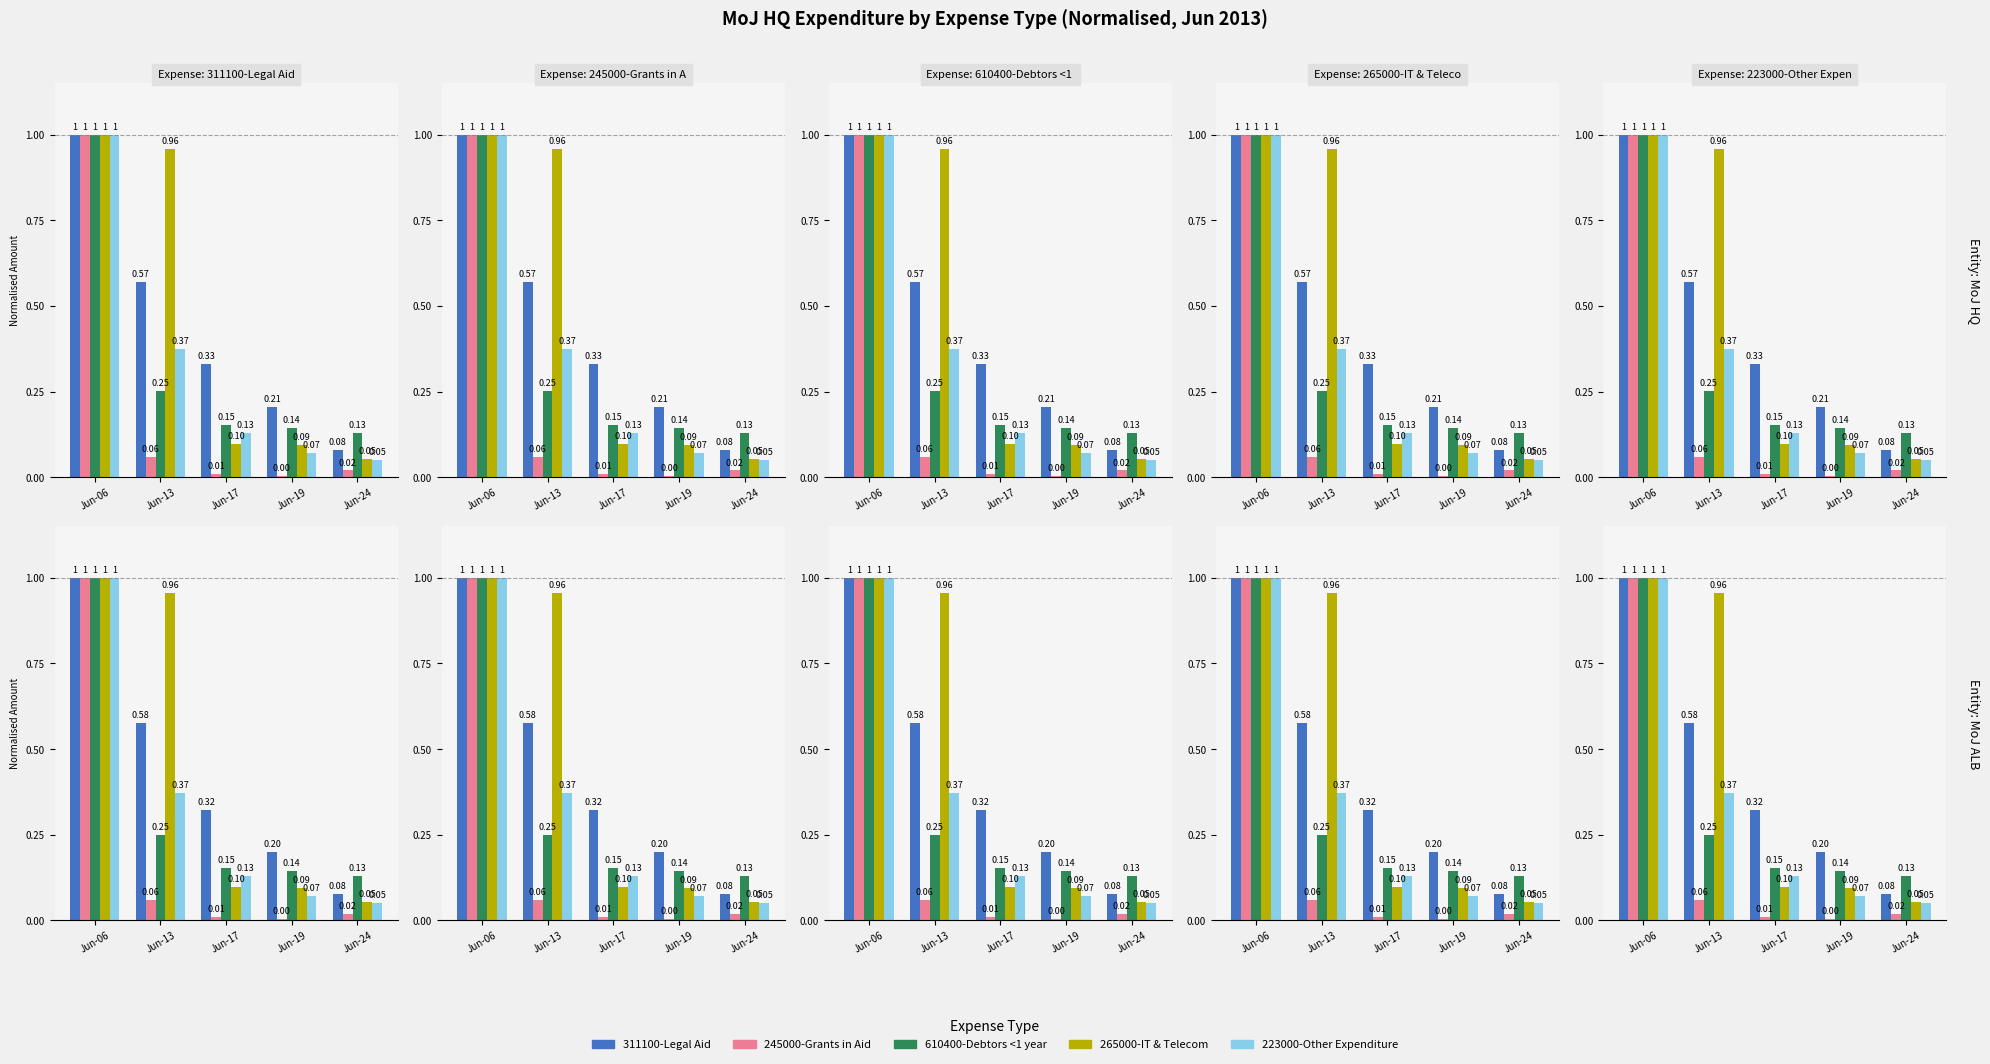

Reading left to right, list all the values displayed in this chart.

311100-Legal Aid: Jun-06=1.0	Jun-13=0.6	Jun-17=0.3	Jun-19=0.2	Jun-24=0.1
245000-Grants in Aid: Jun-06=1.0	Jun-13=0.1	Jun-17=0.0	Jun-19=0.0	Jun-24=0.0
610400-Debtors <1 year: Jun-06=1.0	Jun-13=0.2	Jun-17=0.2	Jun-19=0.1	Jun-24=0.1
265000-IT & Telecom: Jun-06=1.0	Jun-13=1.0	Jun-17=0.1	Jun-19=0.1	Jun-24=0.1
223000-Other Expenditure: Jun-06=1.0	Jun-13=0.4	Jun-17=0.1	Jun-19=0.1	Jun-24=0.1